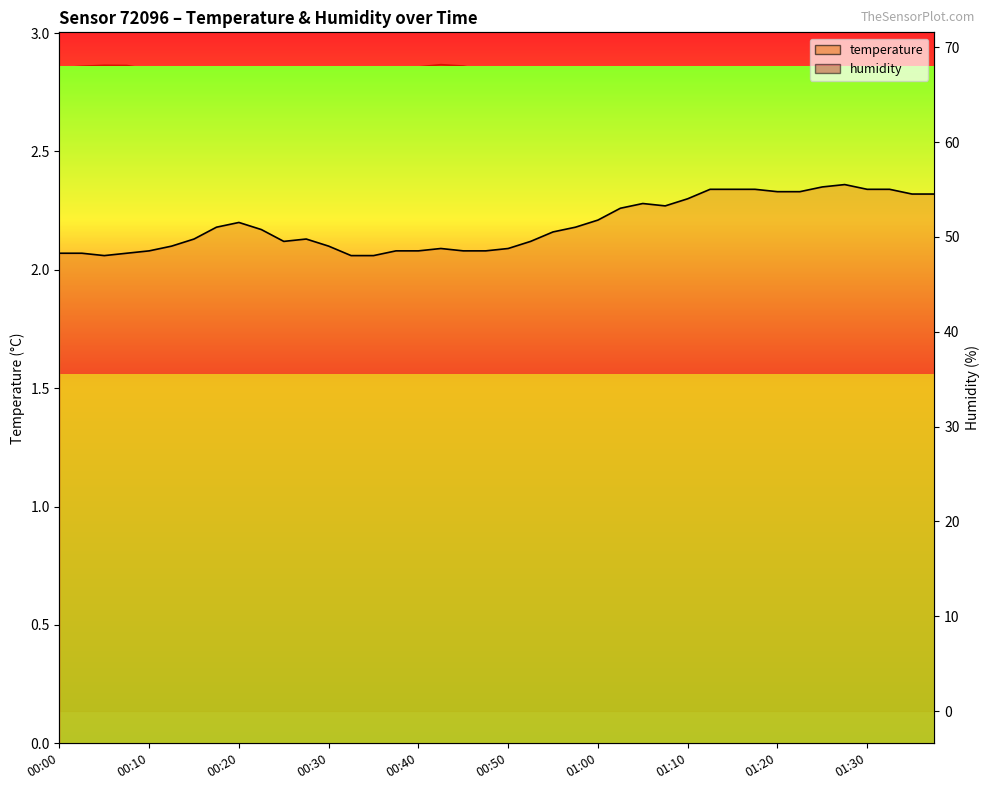

What is the lowest value of the humidity series?

65.3